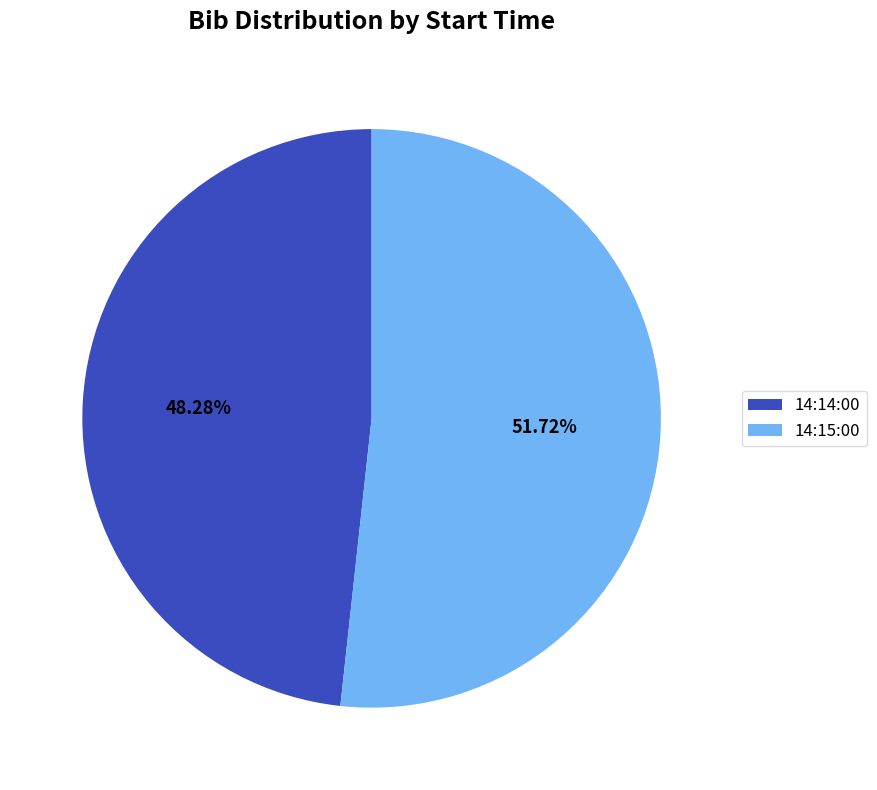

Approximately how many times larger is the value at 14:14:00 compared to 14:15:00?

0.9